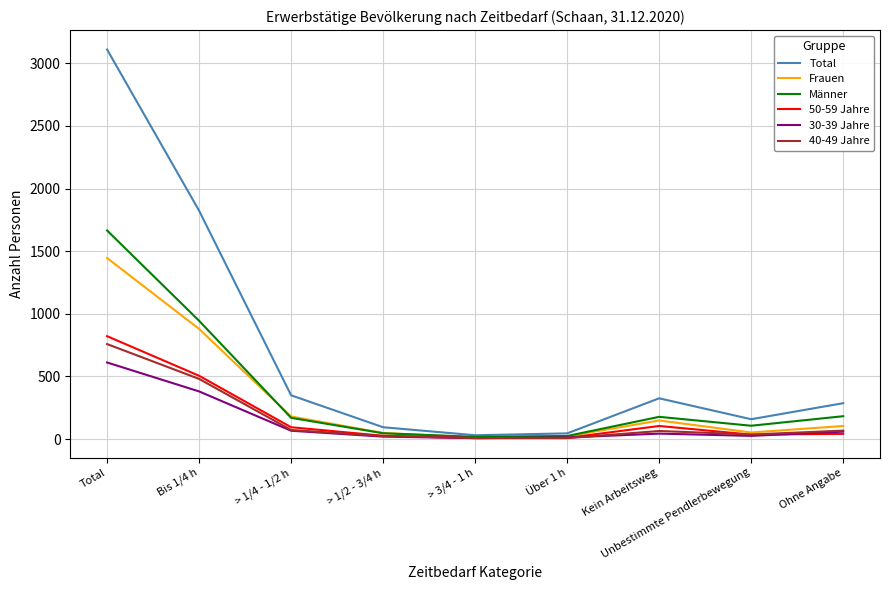

Does the chart display data point markers on the line(s)?

No